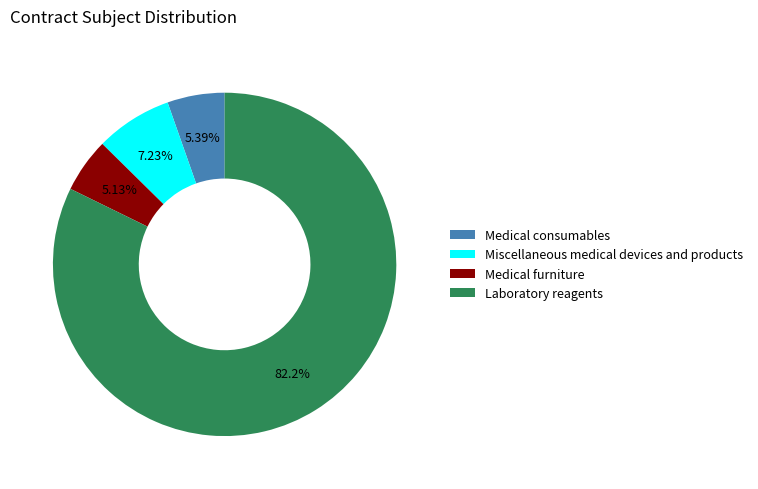

Do Laboratory reagents and Medical consumables together represent more than half of the pie?

Yes